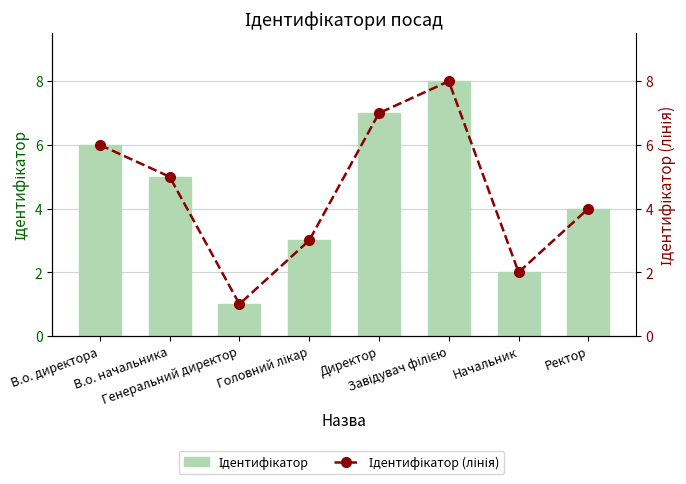

What is the approximate value of Ідентифікатор at Генеральний директор?

1